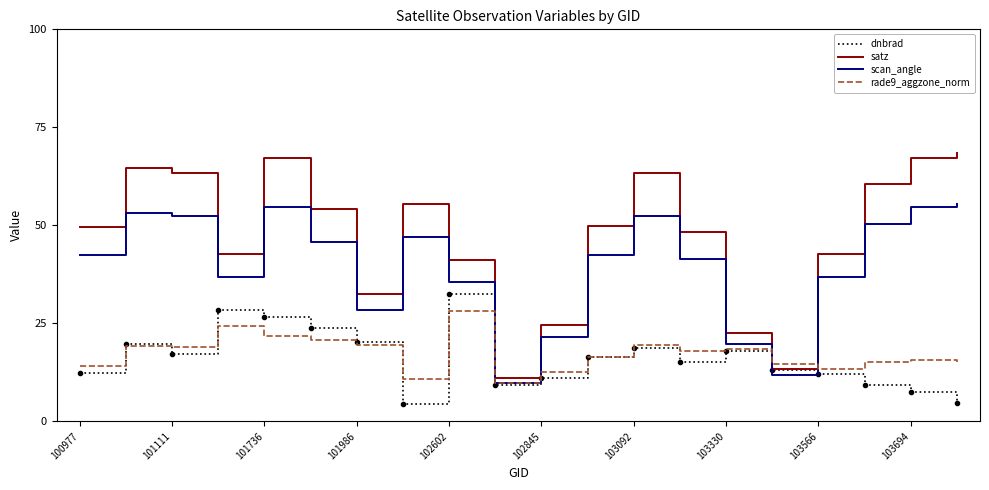

After their last crossing, which series has the higher values: rade9_aggzone_norm or satz?

satz